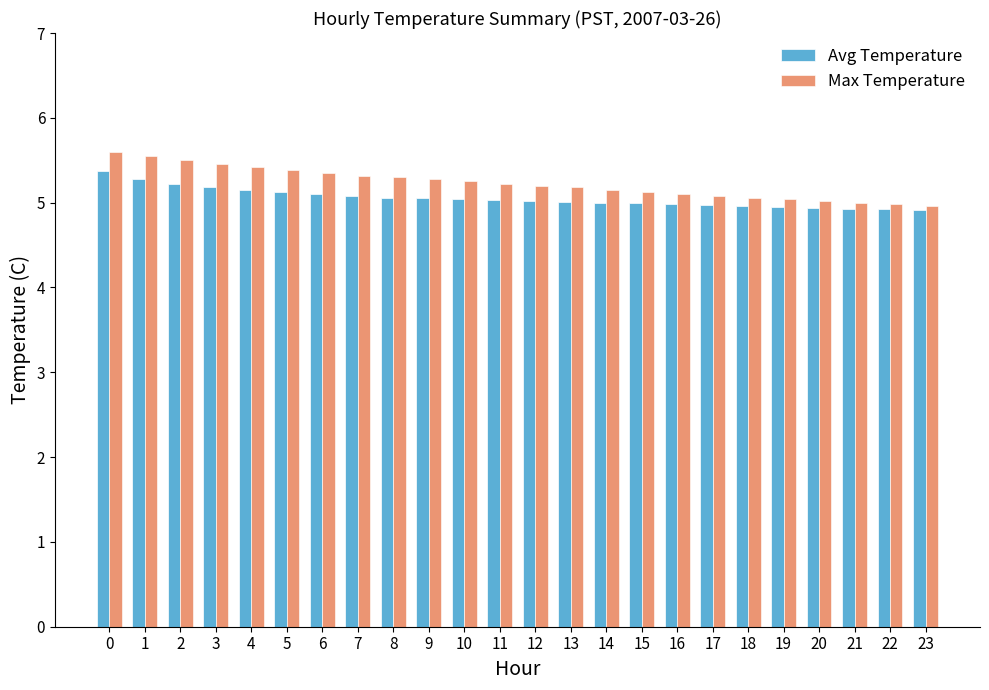

What is the sum of all Avg Temperature values?

121.3